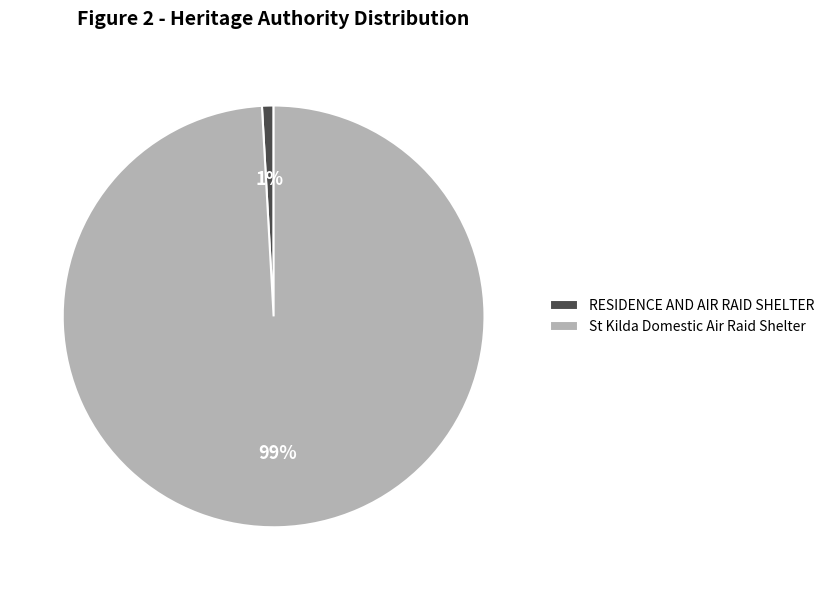

Combined, do RESIDENCE AND AIR RAID SHELTER and St Kilda Domestic Air Raid Shelter account for over 50%?

Yes